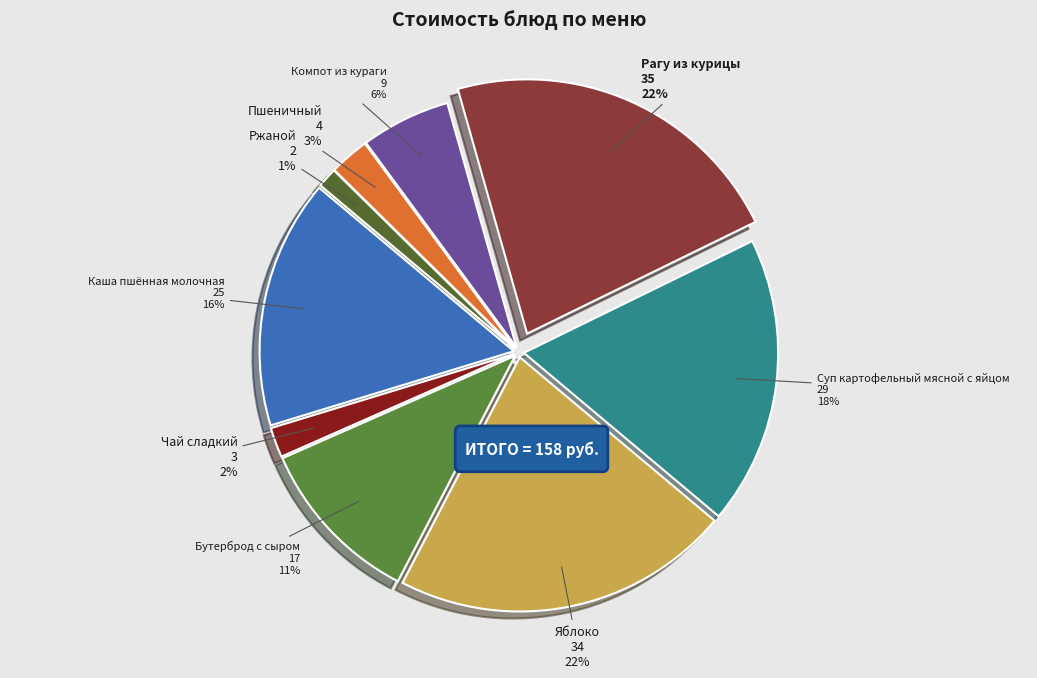

How many slices are in this pie chart?

9